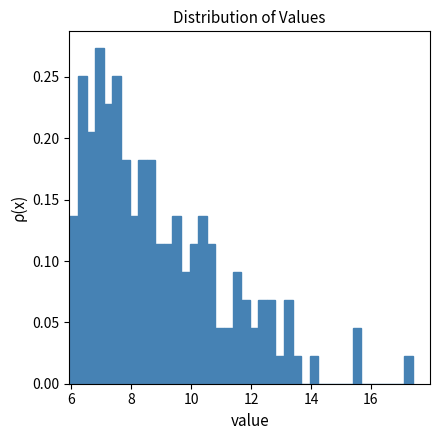

Around what value on the x-axis is the tallest bar? Give the approximate position of its centre, as read against the axis.

7.0